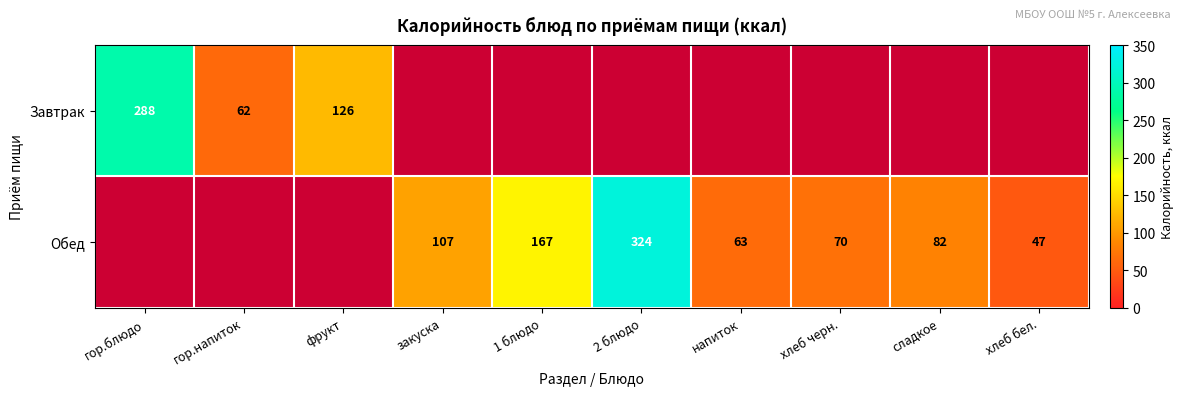

True or false: Обед has a value of 20 at хлеб черн..

False